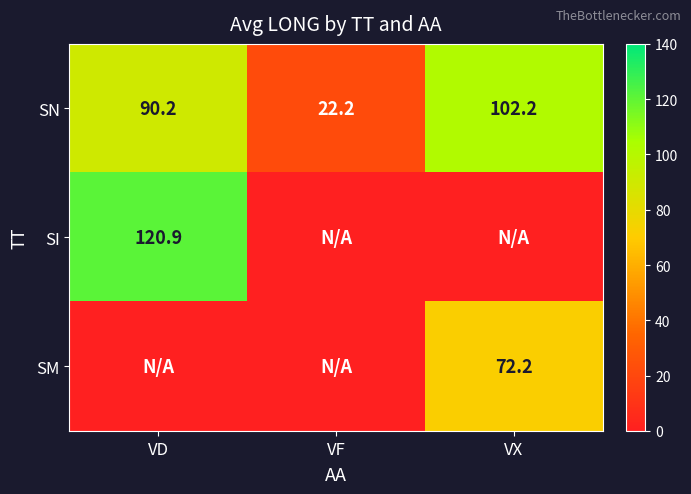

What is the average value of the SN series?

71.5